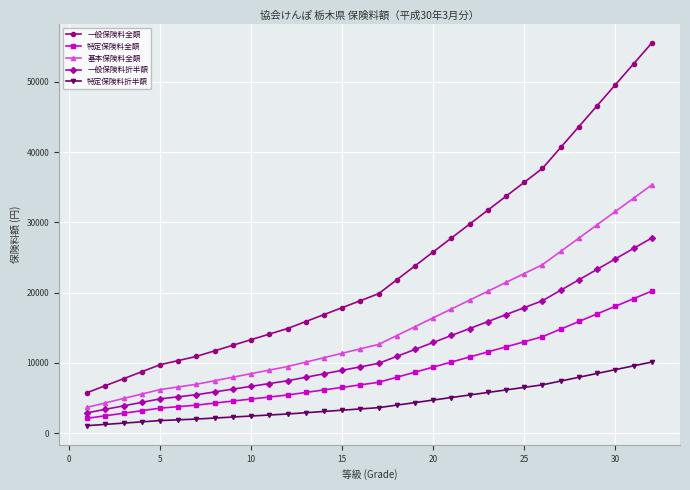

True or false: 基本保険料全額 and 特定保険料折半額 cross at least once.

False